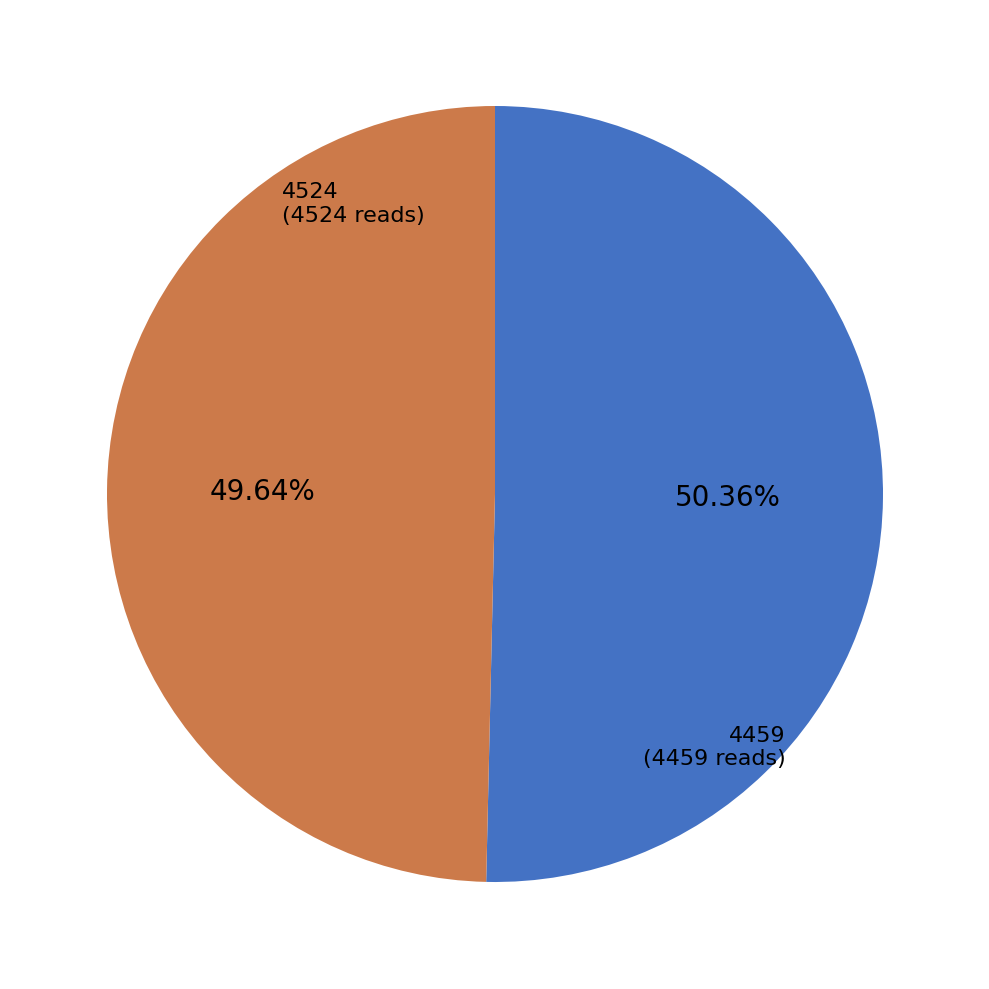

To the nearest percent, what is the difference between the 4459 and 4524 slice percentages?

1%